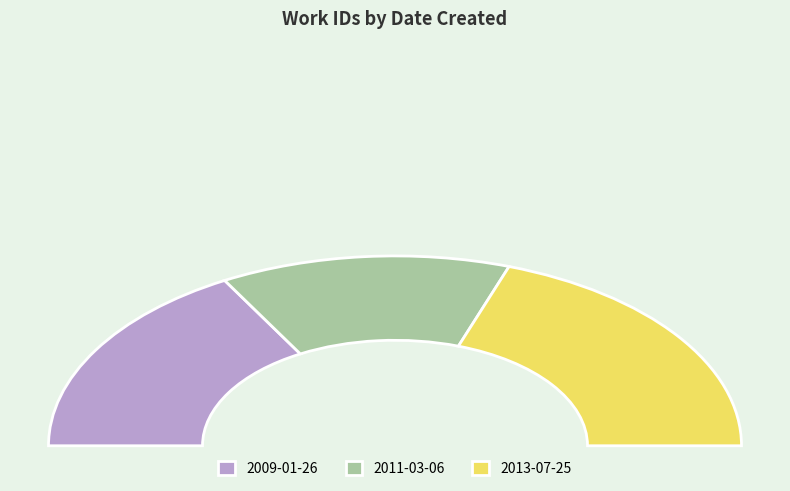

Is there a majority slice in this chart?

No